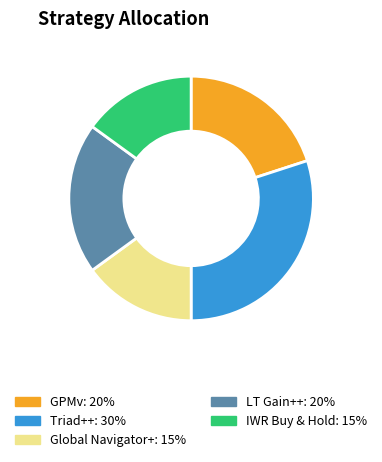

Does any single category account for the majority?

No